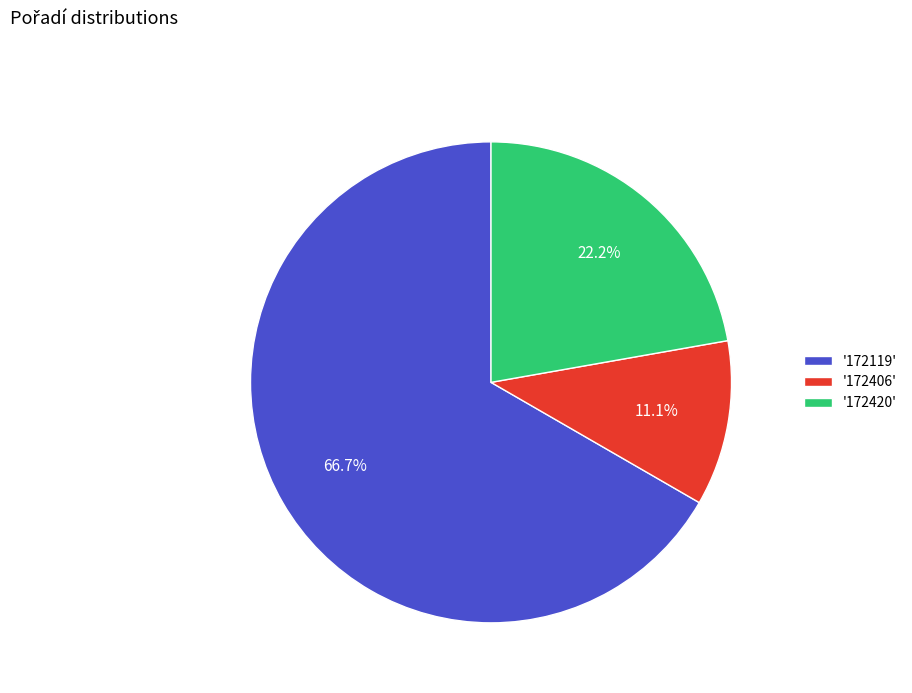

Which has a higher value, '172406' or '172420'?

'172420'